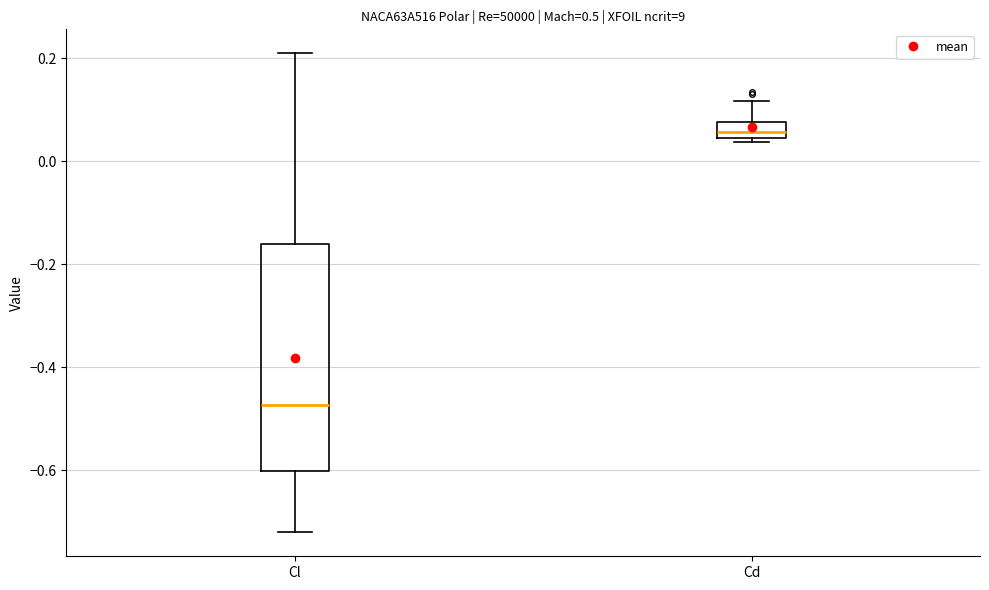

Which box has the highest median line?

Cd